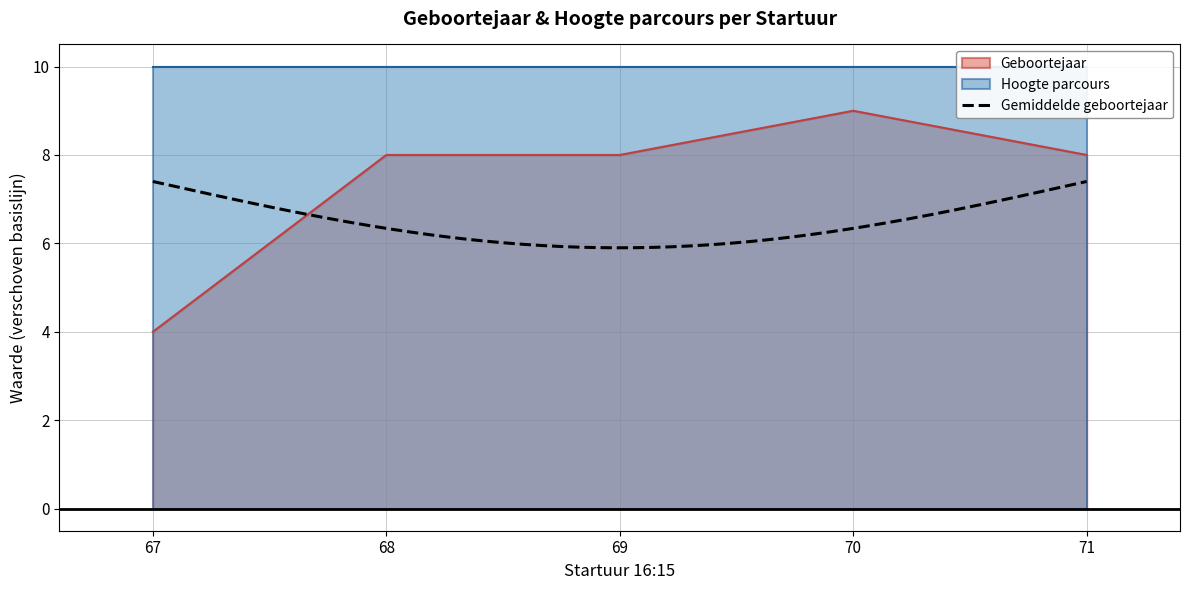

What is the difference between the maximum and second lowest values?

1